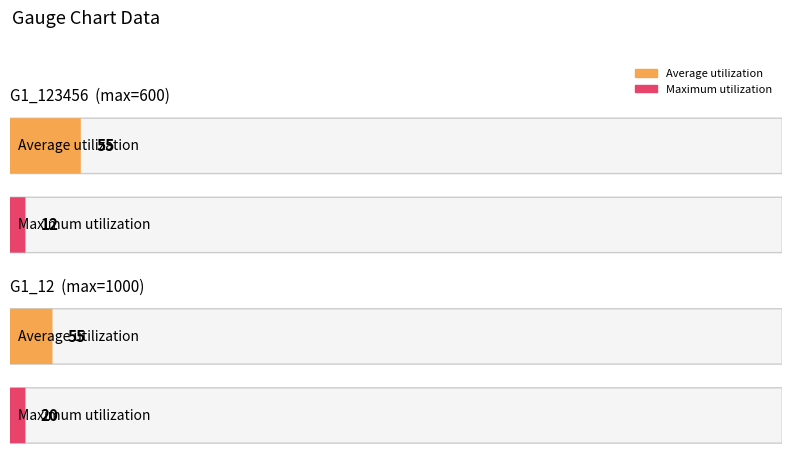

The value of Maximum utilization at G1_123456 is 18. True or false?

False